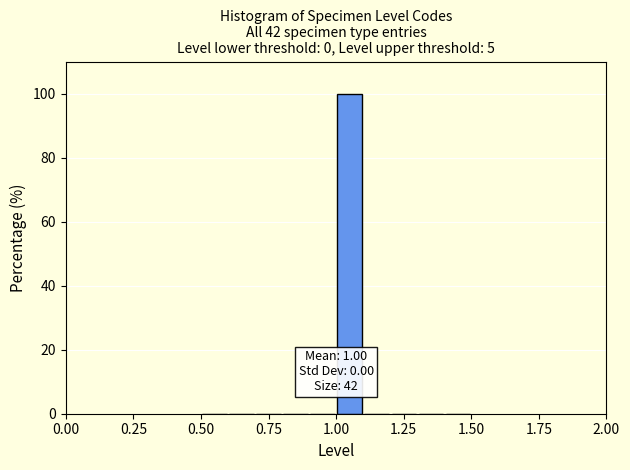

Read against the x-axis, roughly where is the centre of the tallest bar?

1.05